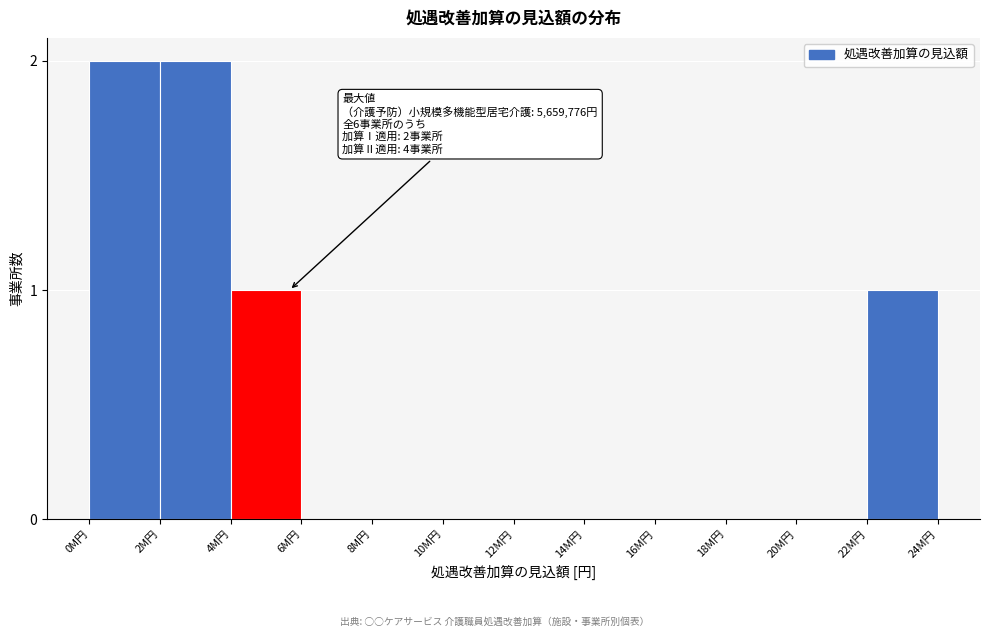

Reading right to left, extract all data points from this chart.

22M円=1	20M円=0	18M円=0	16M円=0	14M円=0	12M円=0	10M円=0	8M円=0	6M円=0	4M円=1	2M円=2	0M円=2